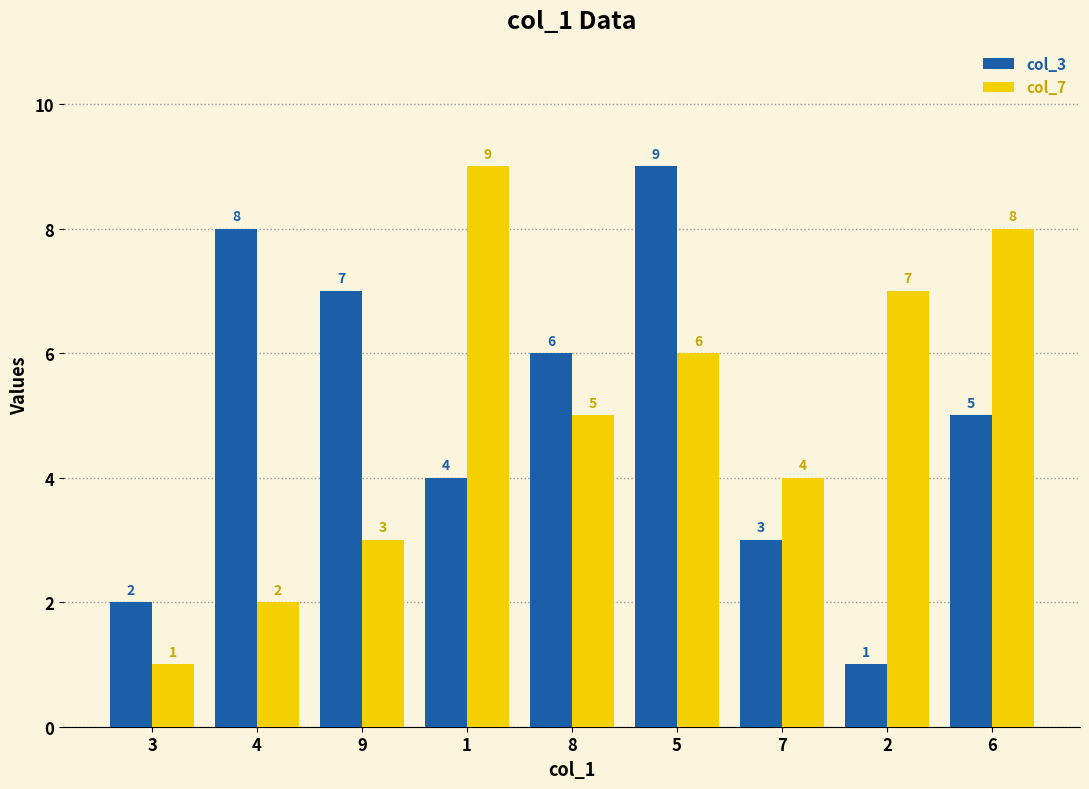

At which category is the sum across all series the highest?

5